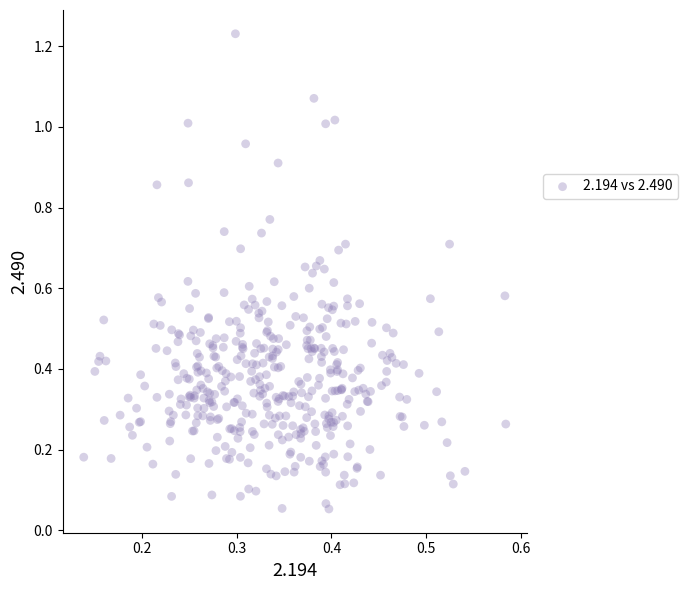

Count the number of points in this scatter plot.

400